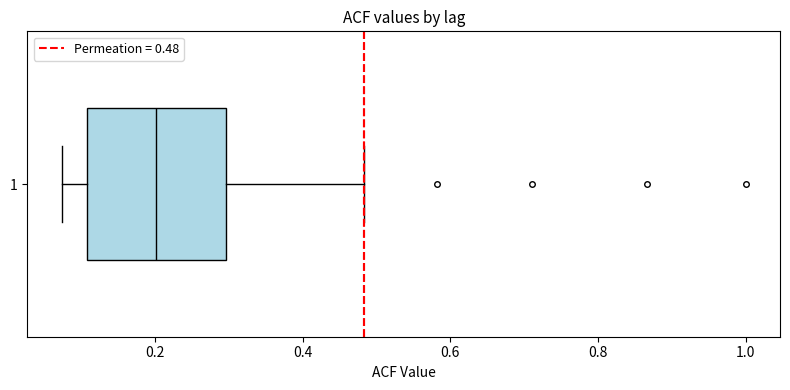

Where does the median line of the box at y = 1 sit on the x-axis? The values are not printed on the chart, so give them approximately, as read against the axis.

0.20